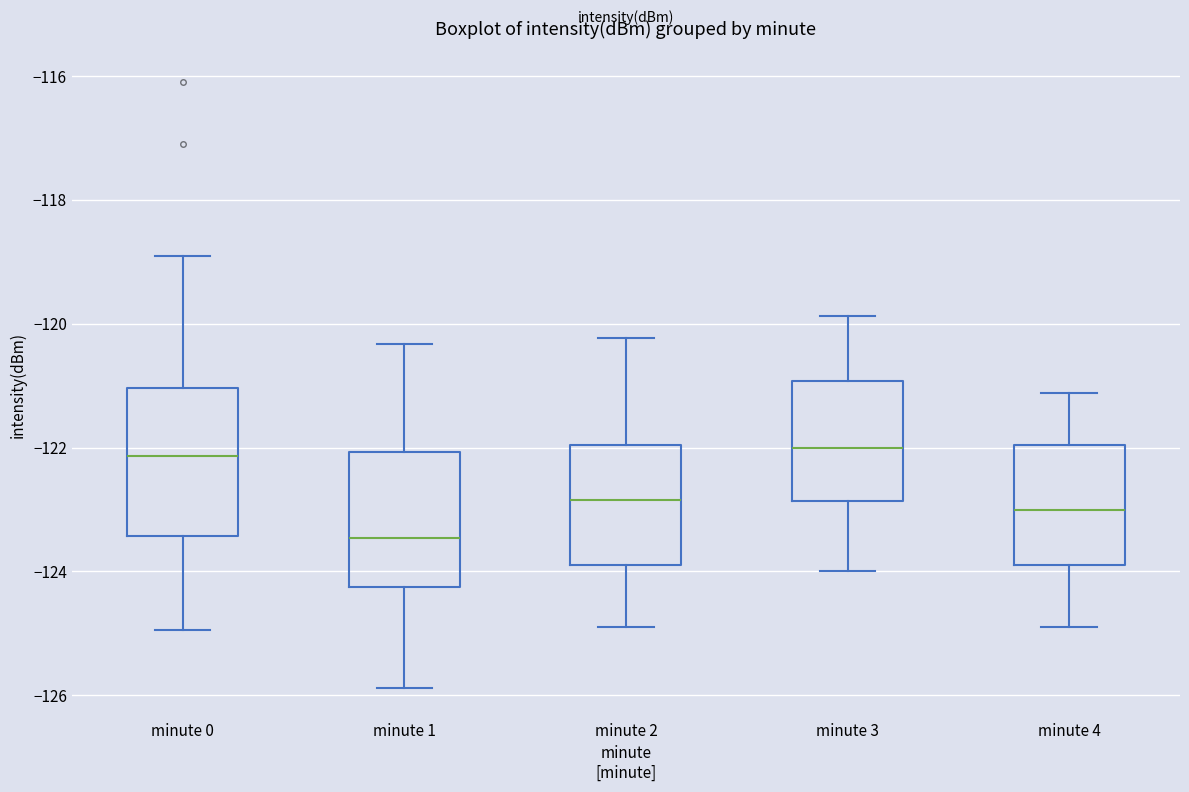

Which box is the tallest, from its lower edge to its upper edge?

minute 0